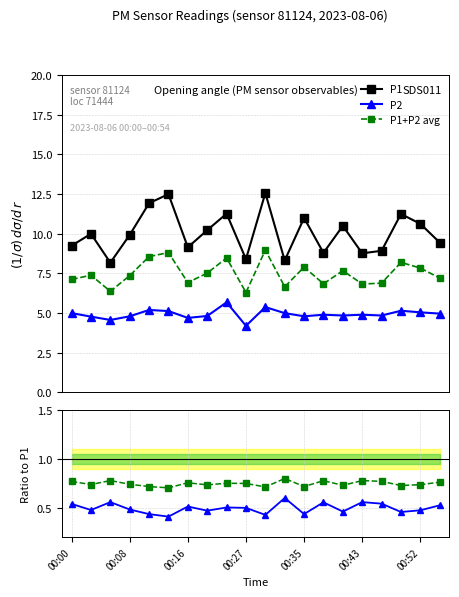

List the series in order of their peak value, lowest first.

P2/P1, avg/P1, P2, P1+P2 avg, P1